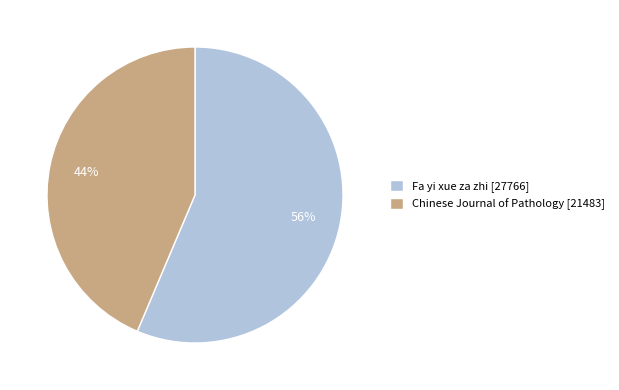

What is the smallest slice in the pie chart?

Chinese Journal of Pathology